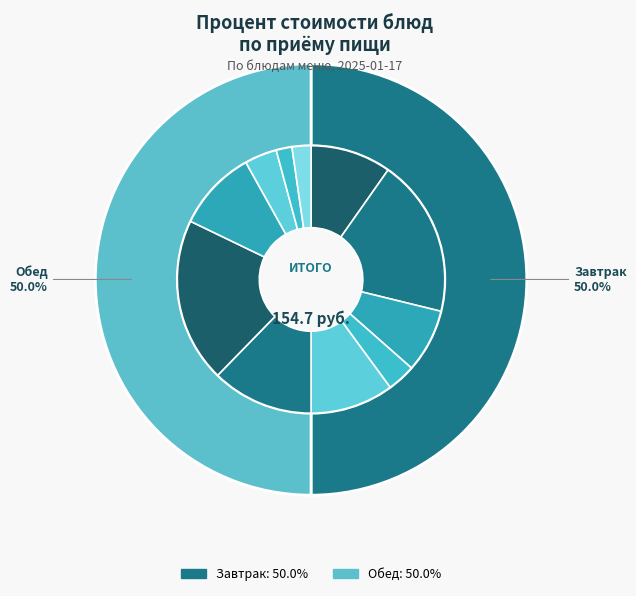

Rank the categories by value from lowest to highest.

Хлеб ржаной, Хлеб пшеничный (обед), Хлеб пшеничный (завтрак), Компот из свежих плодов, Сок фруктовый, Капуста свежая тушеная, Каша гречневая рассыпчатая, Кондитерское изделие, Борщ из свежей капусты, Биточки рубленые из птицы с соусом, Тефтели с соусом